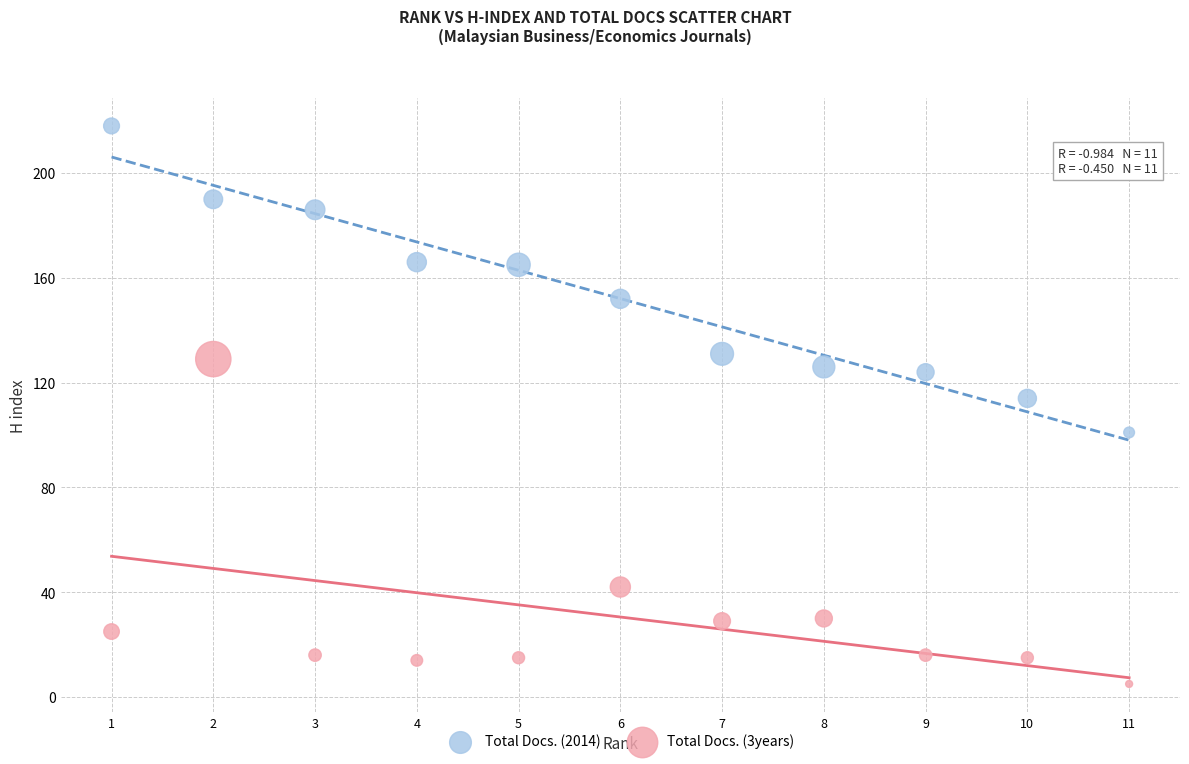

Across all data points, what is the range of X values (max minus min)?

10